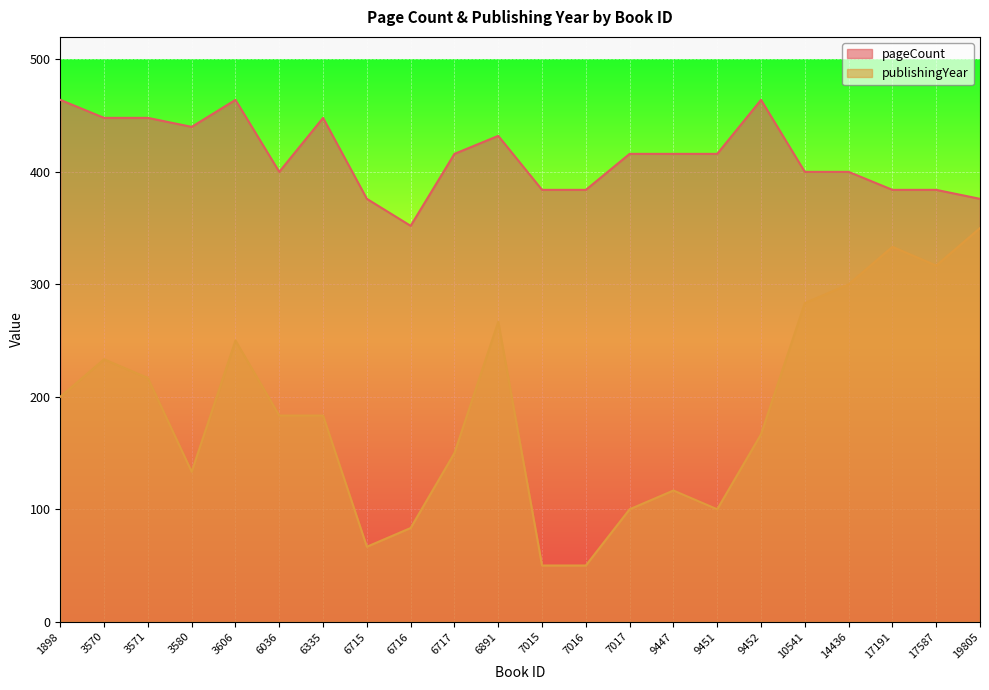

Where does the publishingYear series first go above 183?

1898